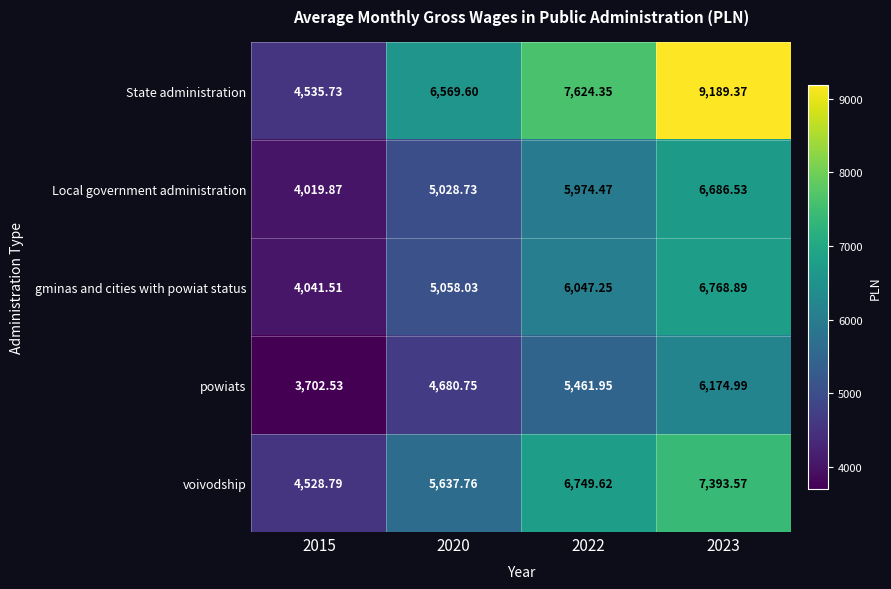

Which series changed the most between 2020 and 2022?

voivodship